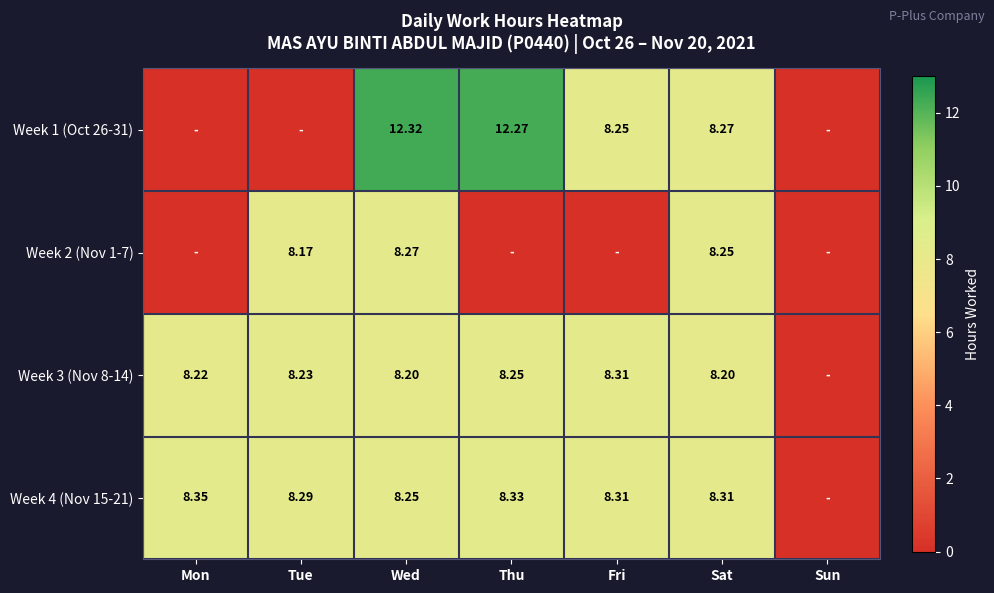

Is the value of Week 4 (Nov 15-21) at Thu greater than the value of Week 2 (Nov 1-7) at Tue?

Yes